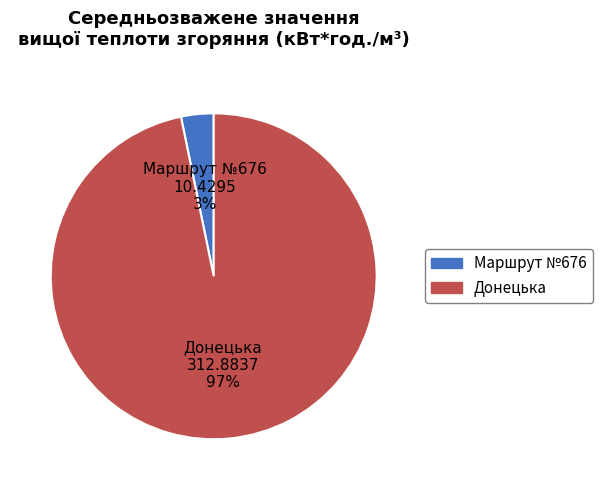

Rank the categories by value from lowest to highest.

Маршрут №676, Донецька